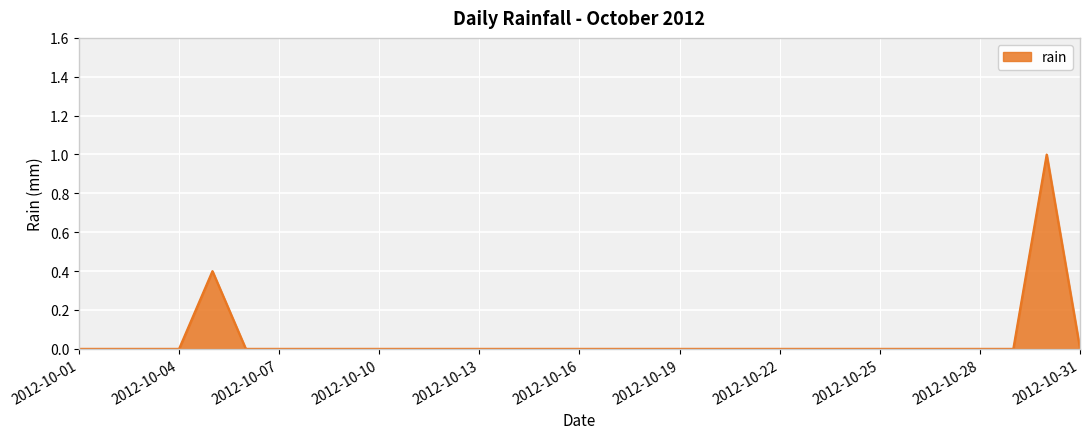

What is the difference between the maximum and minimum values?

1.0